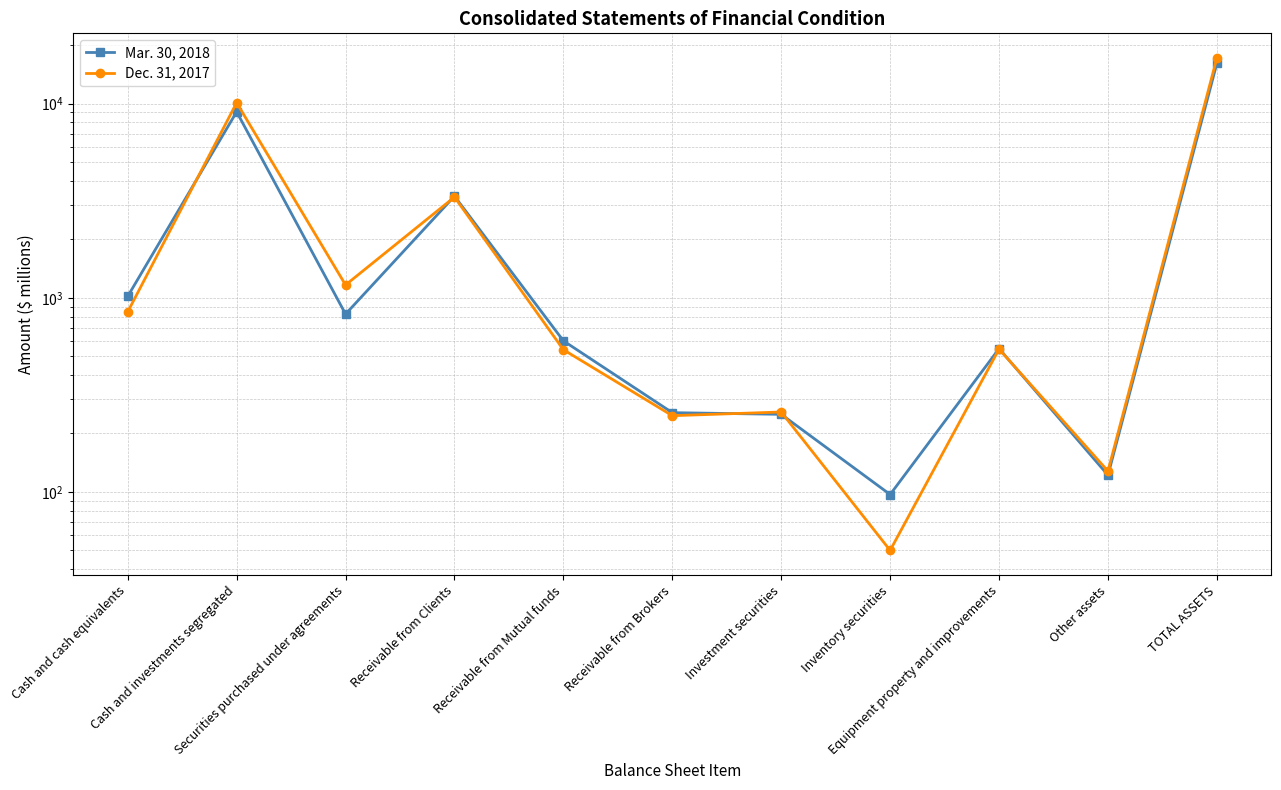

What is the maximum value for Mar. 30, 2018?

16118